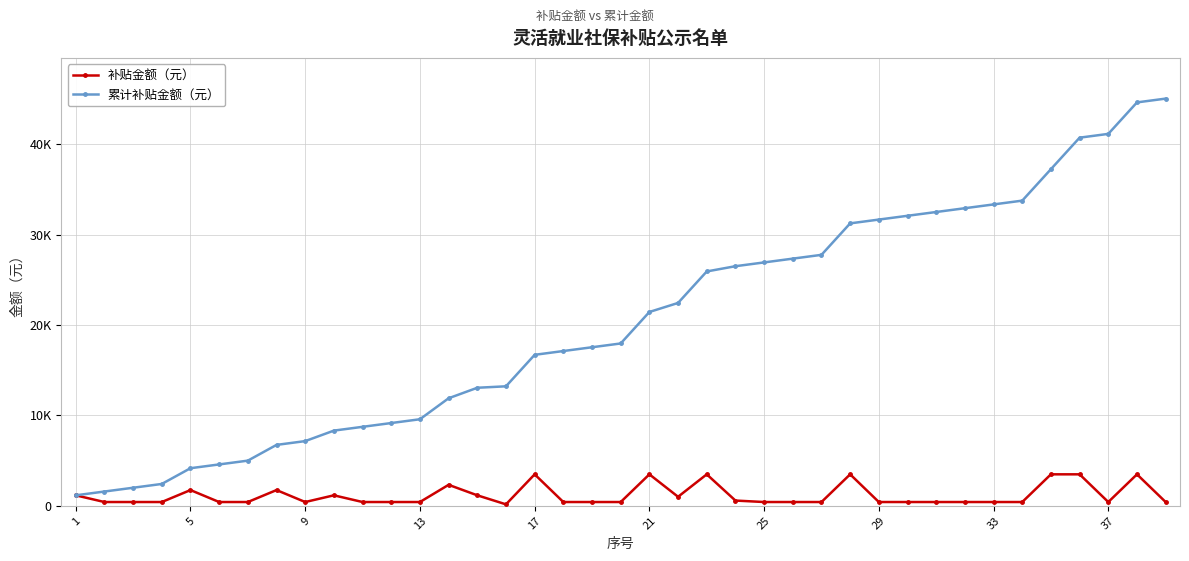

Is this an area chart (filled region under the line)?

No